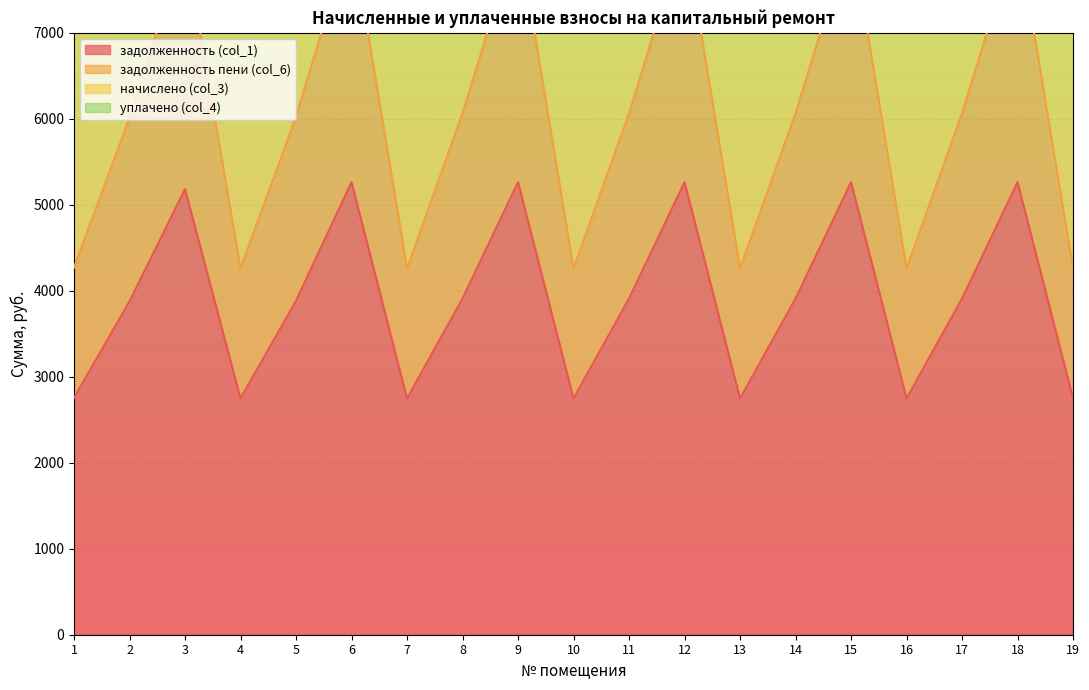

The value of начислено (col_3) at 2 is 13081.5. True or false?

True